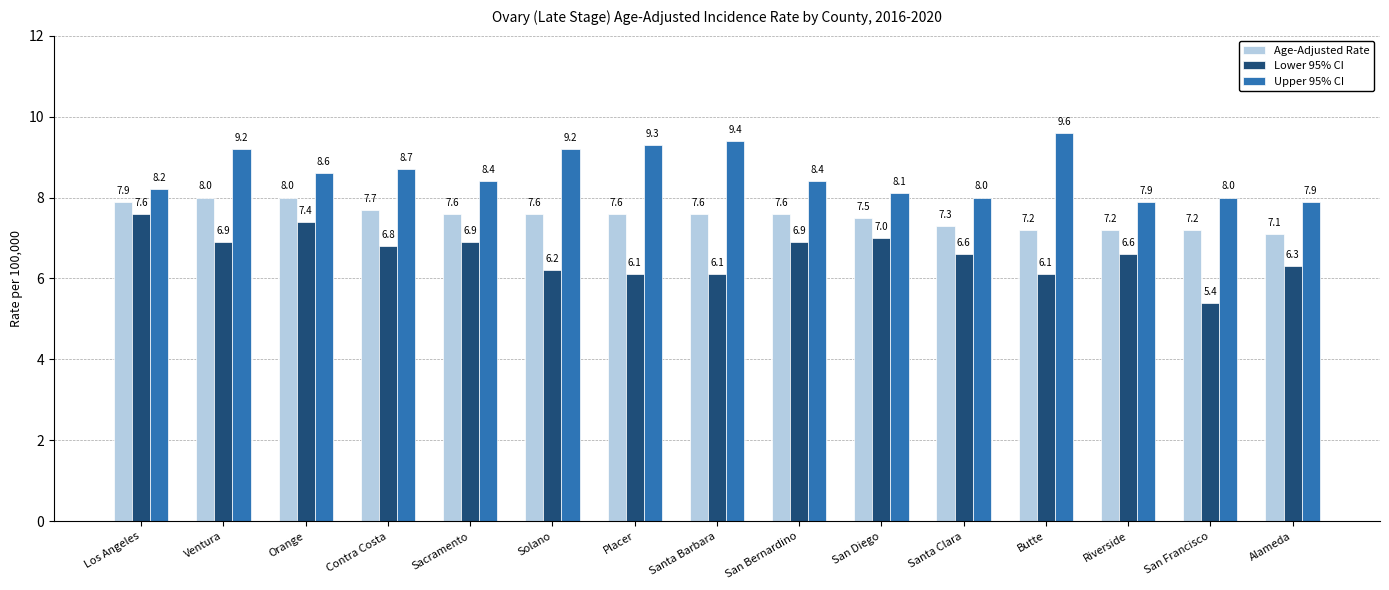

The Age-Adjusted Rate series shows 12.8 at Los Angeles. True or false?

False